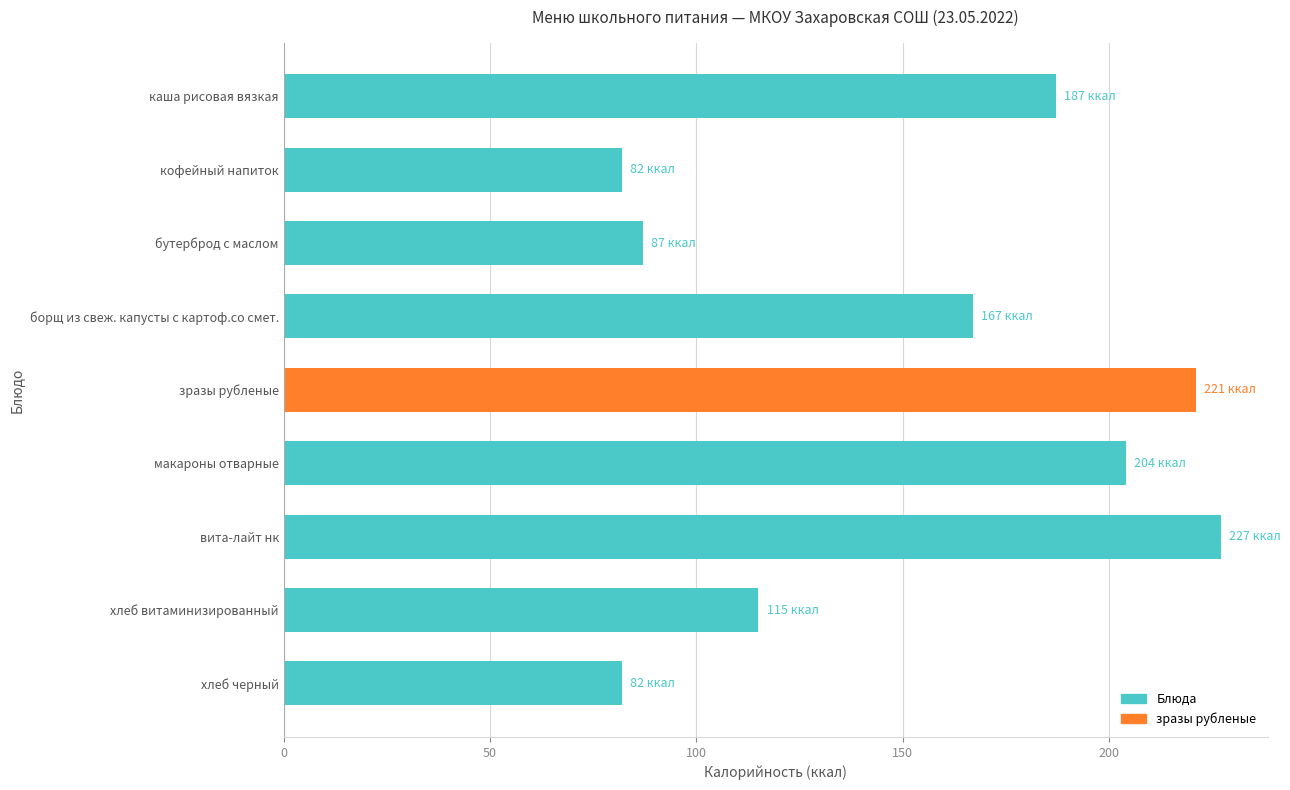

Reading top to bottom, list all the values displayed in this chart.

187	82	87	167	221	204	227	115	82